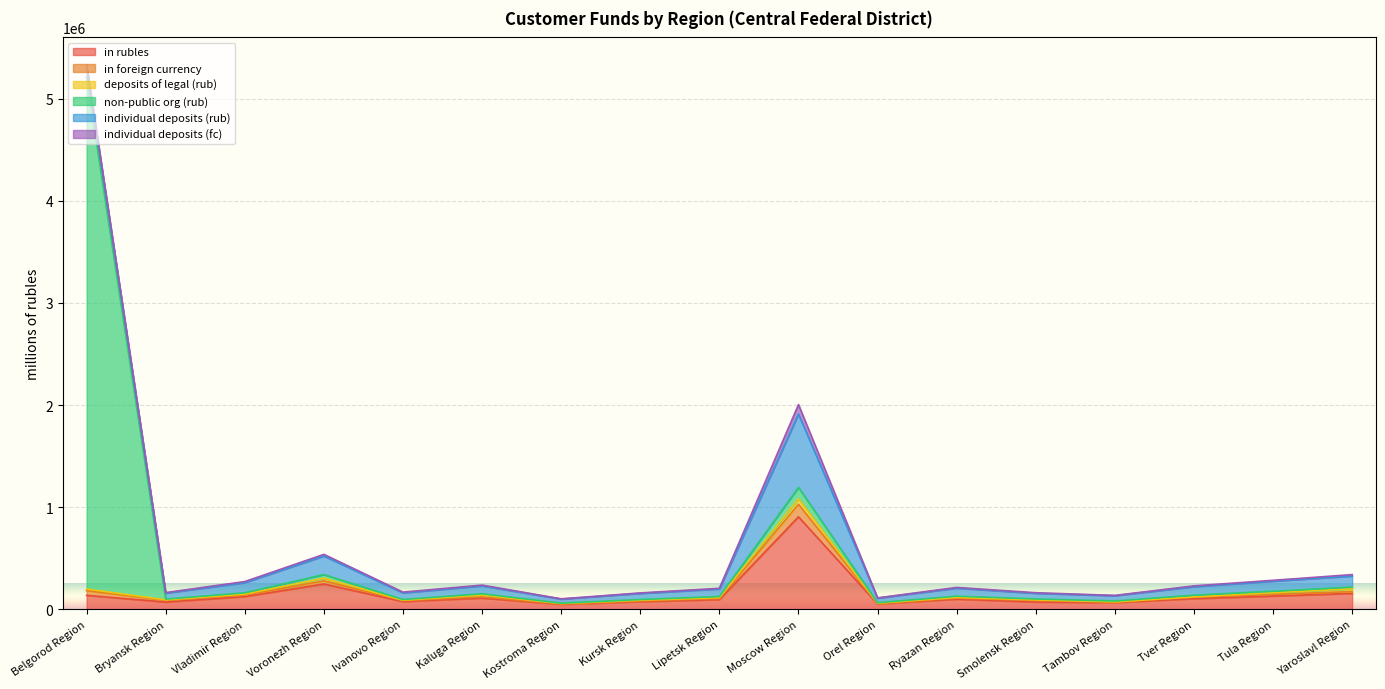

At which category is the sum across all series the highest?

Belgorod Region